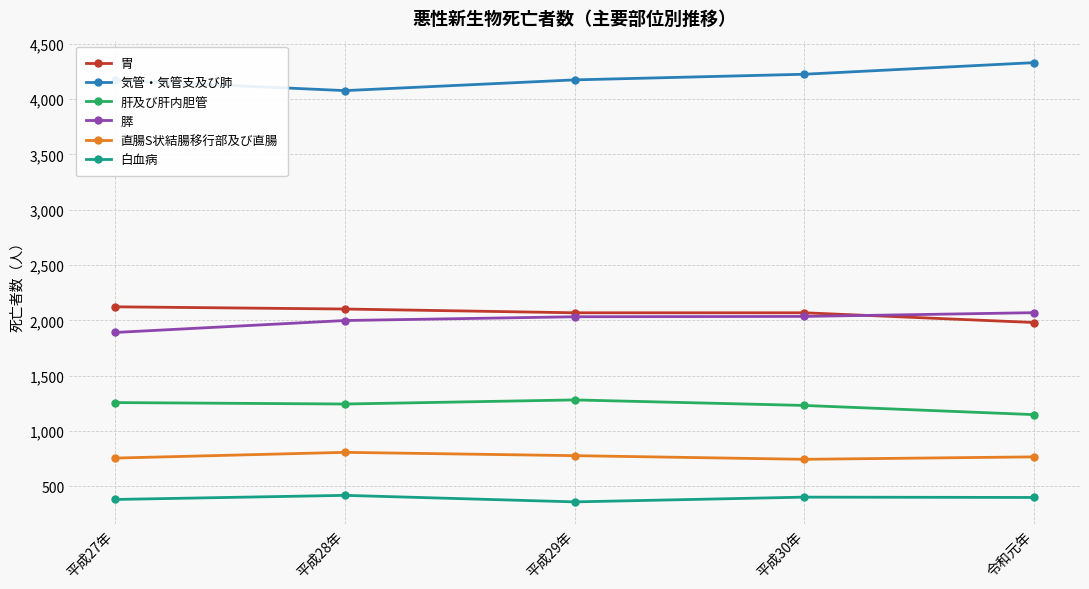

True or false: 直腸S状結腸移行部及び直腸 has a value of 776 at 平成29年.

True